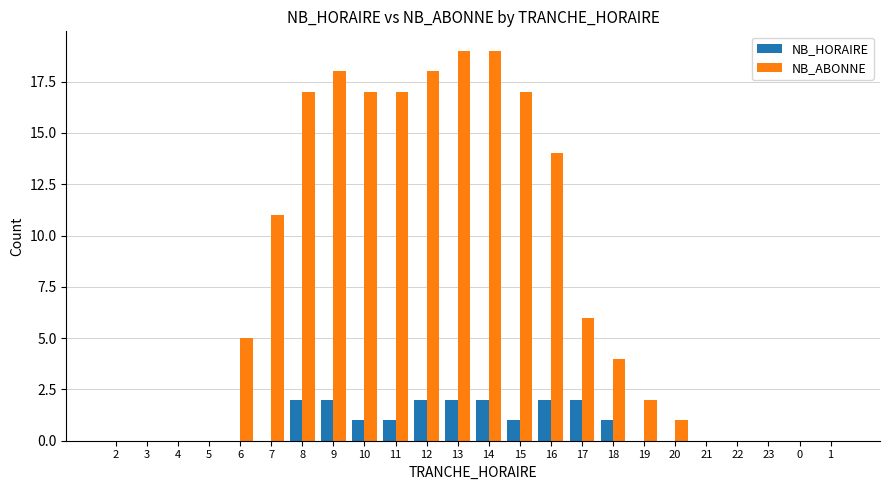

What are all the series names shown in the legend?

NB_HORAIRE, NB_ABONNE